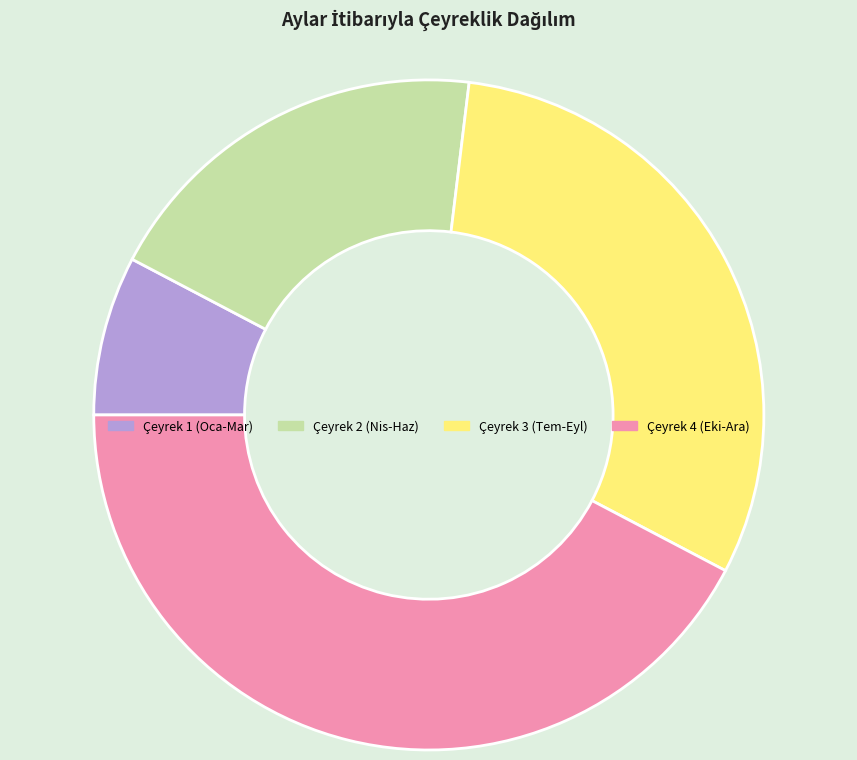

Which slice is the largest?

Çeyrek 4 (Eki-Ara)